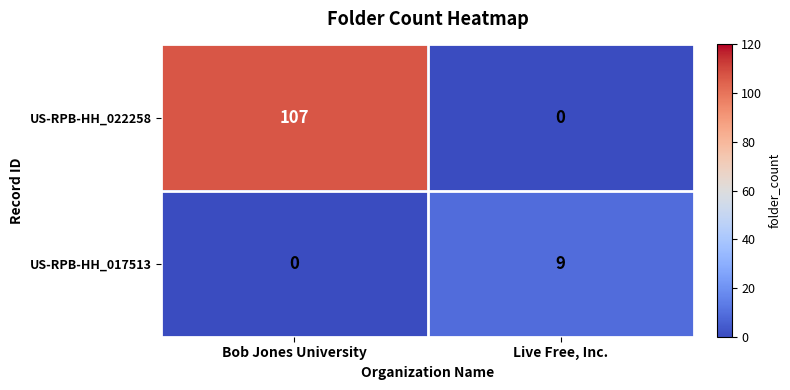

What is the sum of all US-RPB-HH_022258 values?

107